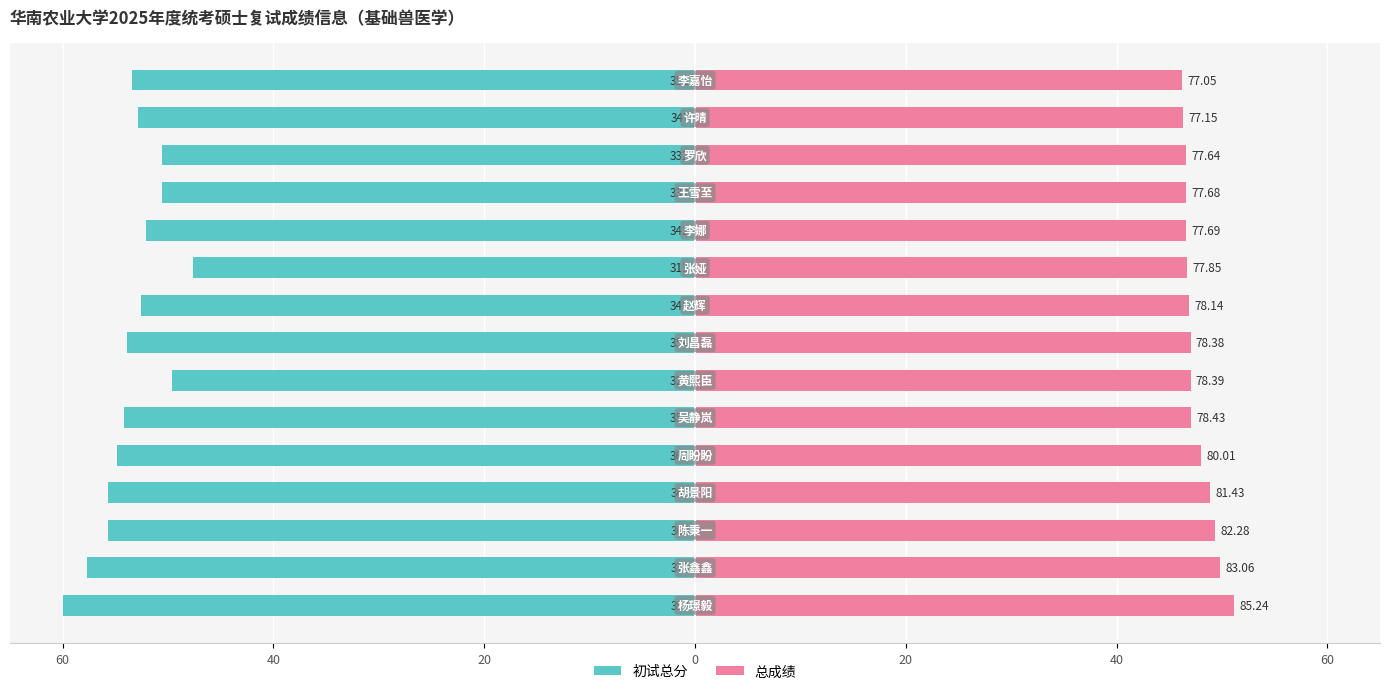

Which series has the largest total across all categories?

总成绩